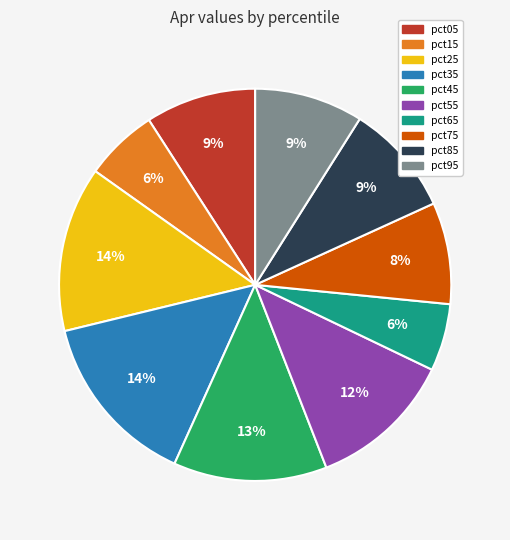

The pct15 slice represents 6% of the pie. True or false?

True